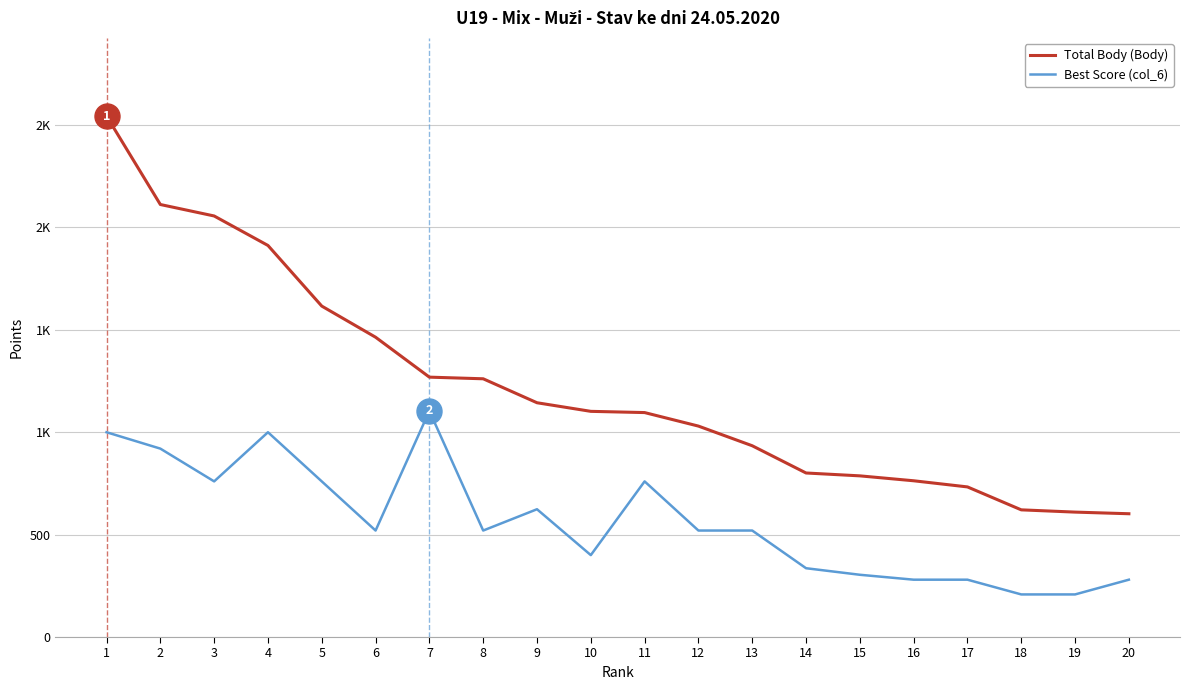

What is the sum of the Best Score (col_6) values at 9 and 2?

1544